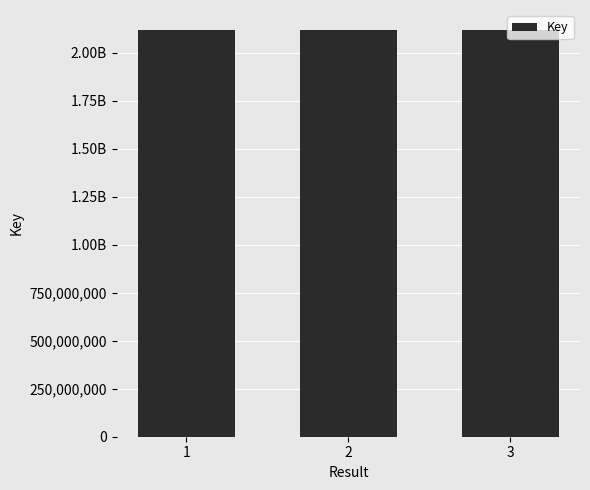

What is the average value?

2117898878